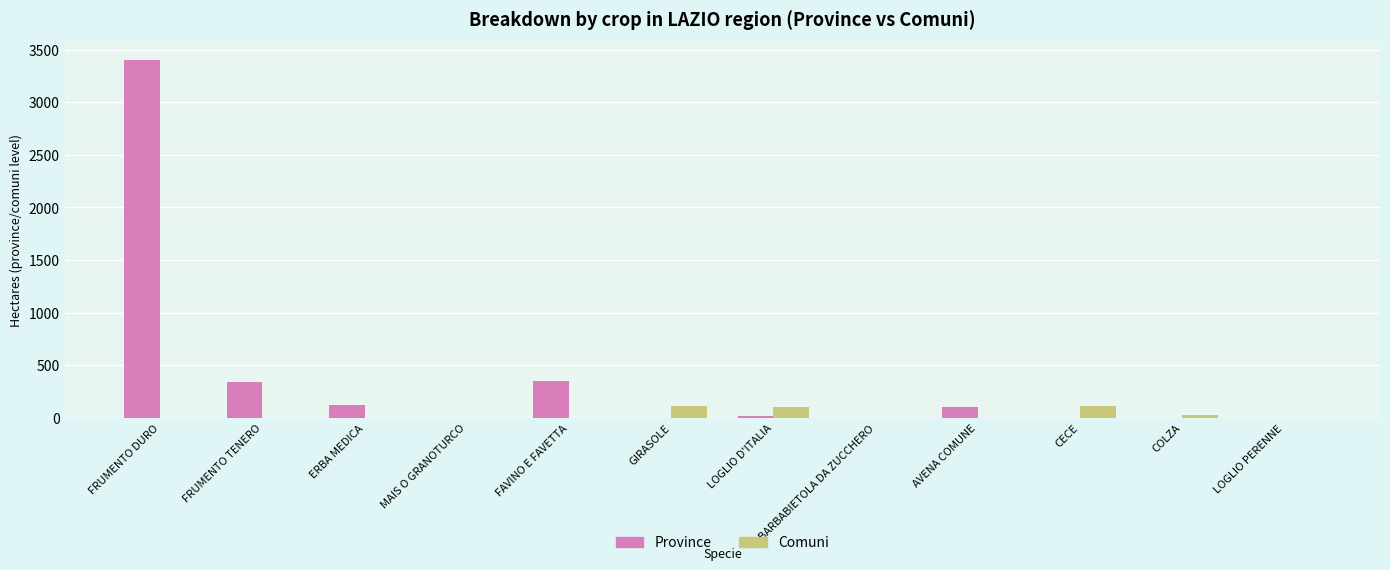

Is it true that Province equals 0.0 at LOGLIO PERENNE?

True